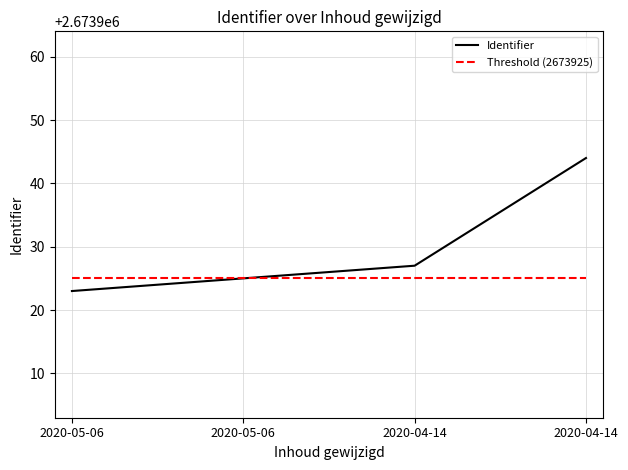

Count the number of categories in the chart.

4